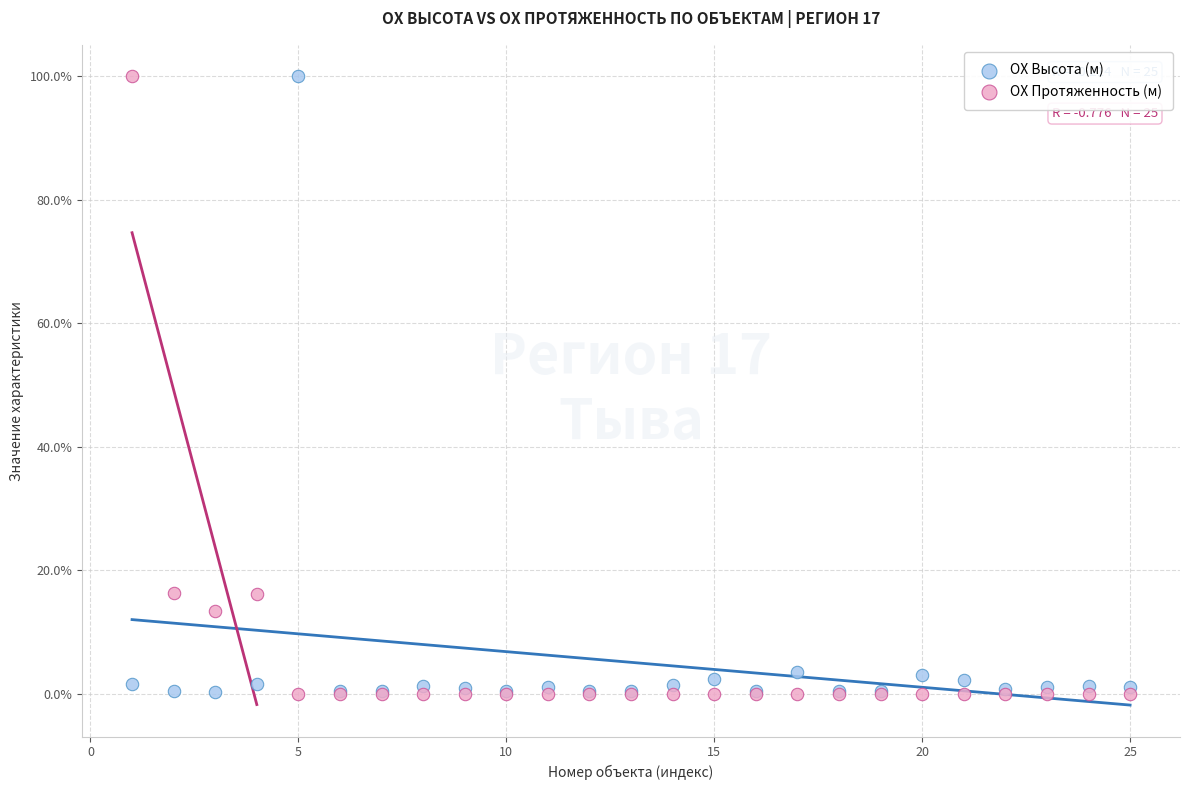

Which series has the widest spread of Y values?

ОХ Протяженность (м)